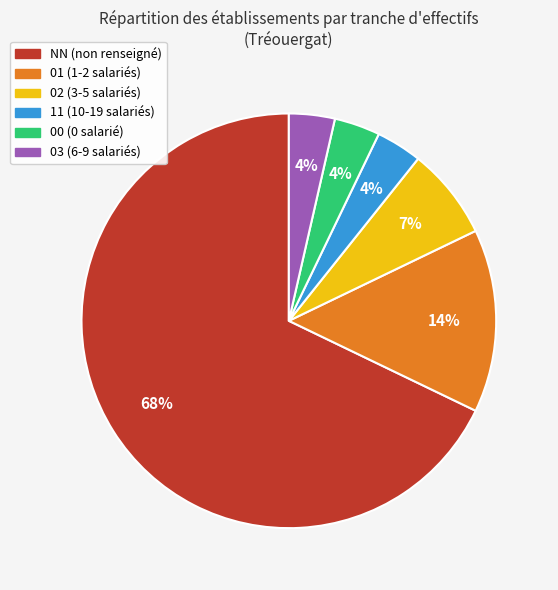

How many slices are in this pie chart?

6